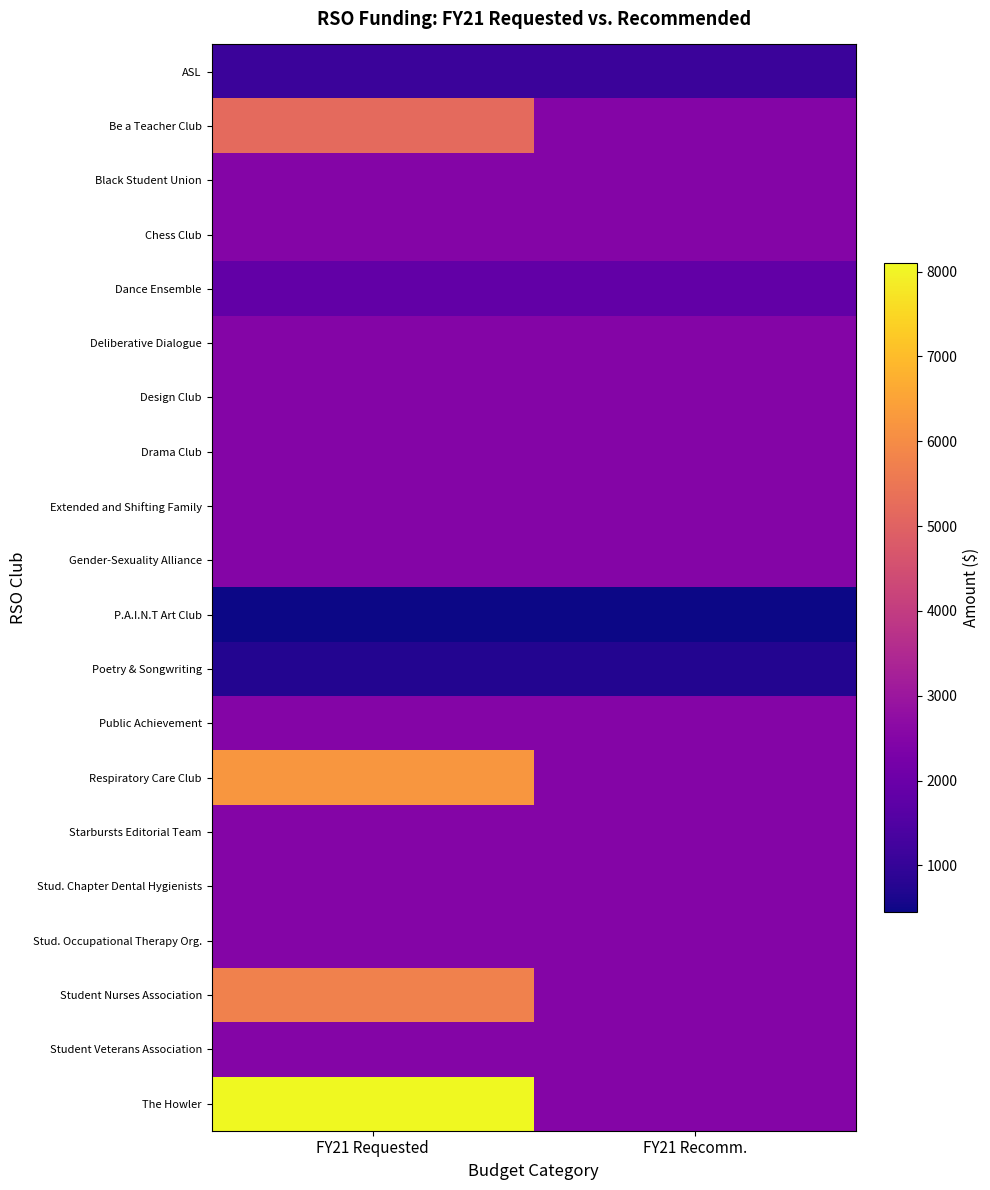

List the series in order of their peak value, lowest first.

P.A.I.N.T Art Club, Poetry & Songwriting, ASL, Dance Ensemble, Black Student Union, Chess Club, Deliberative Dialogue, Design Club, Drama Club, Extended and Shifting Family, Gender-Sexuality Alliance, Public Achievement, Starbursts Editorial Team, Stud. Chapter Dental Hygienists, Stud. Occupational Therapy Org., Student Veterans Association, Be a Teacher Club, Student Nurses Association, Respiratory Care Club, The Howler